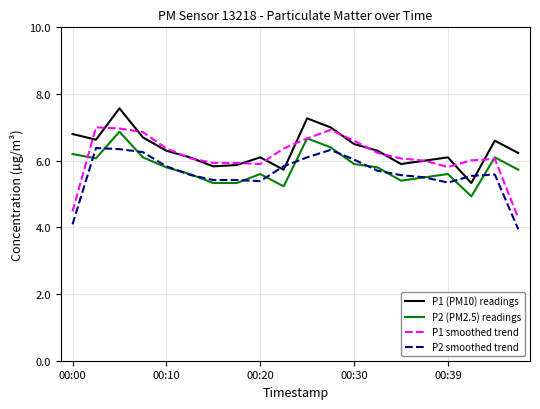

What is the minimum value shown in the chart?

3.9